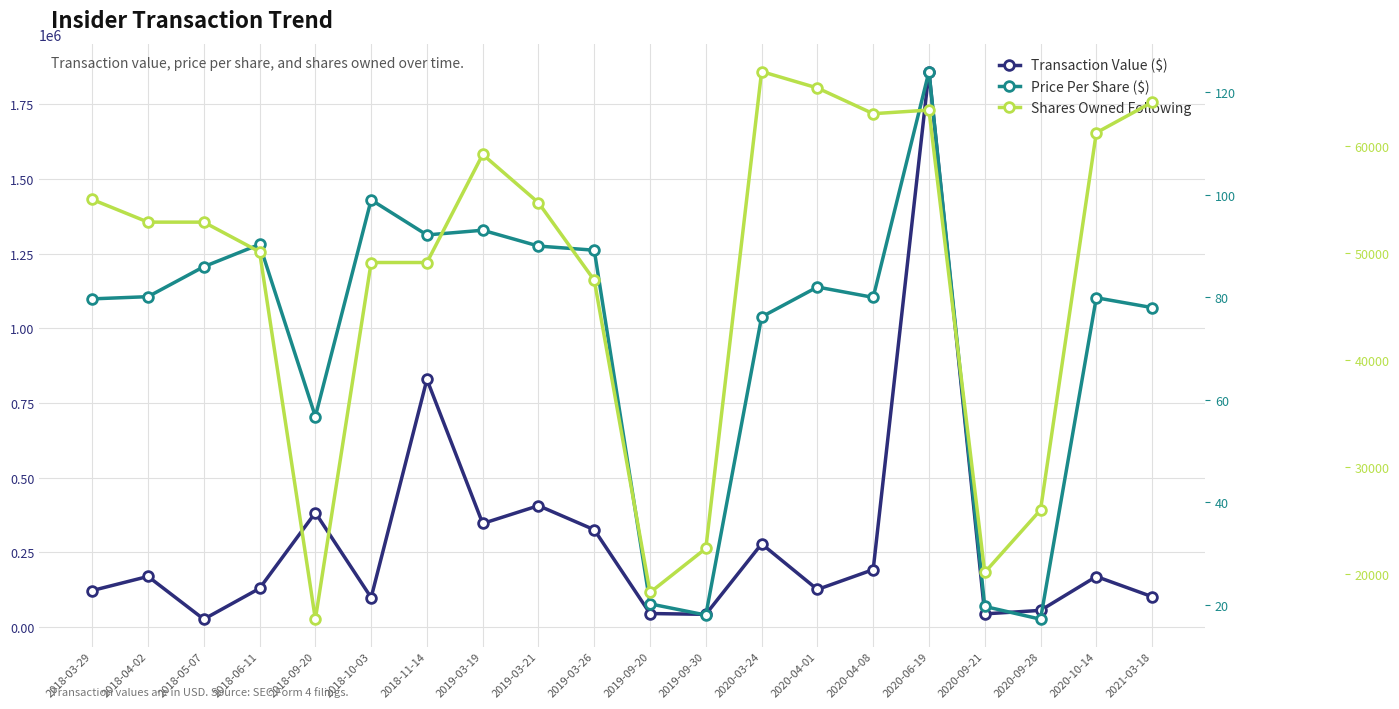

List the labels in order of Shares Owned Following value, smallest first.

2018-09-20, 2019-09-20, 2020-09-21, 2019-09-30, 2020-09-28, 2019-03-26, 2018-10-03, 2018-11-14, 2018-06-11, 2018-04-02, 2018-05-07, 2019-03-21, 2018-03-29, 2019-03-19, 2020-10-14, 2020-04-08, 2020-06-19, 2021-03-18, 2020-04-01, 2020-03-24